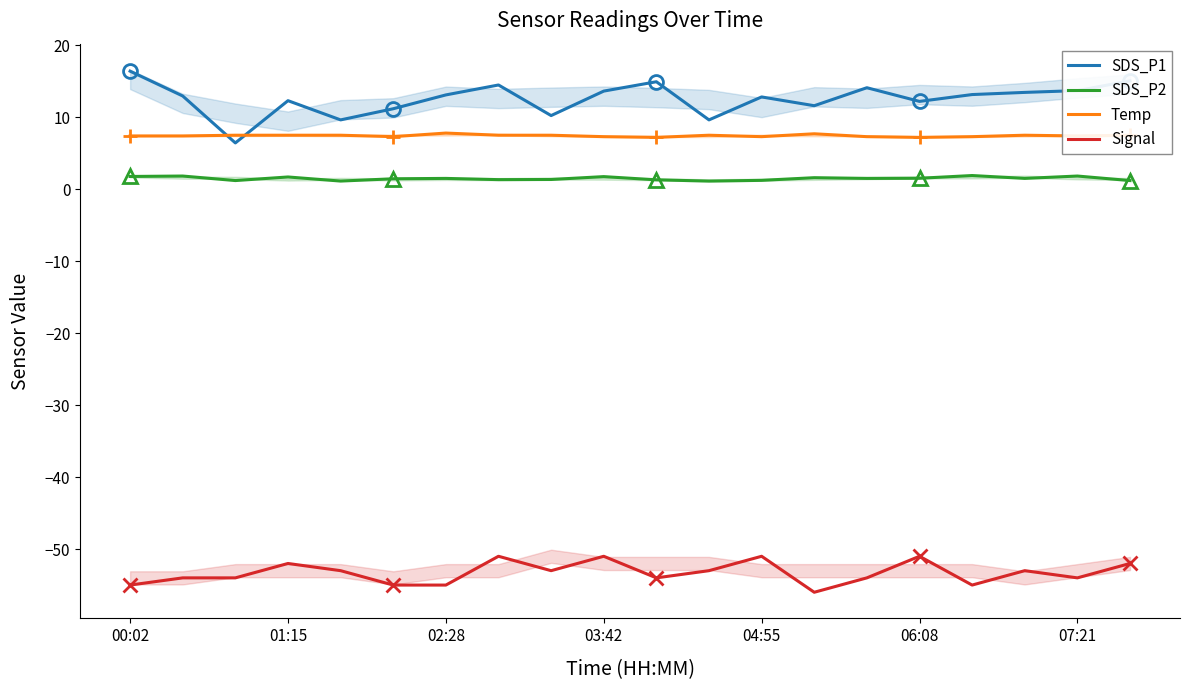

True or false: Temp and SDS_P1 intersect in this chart.

True